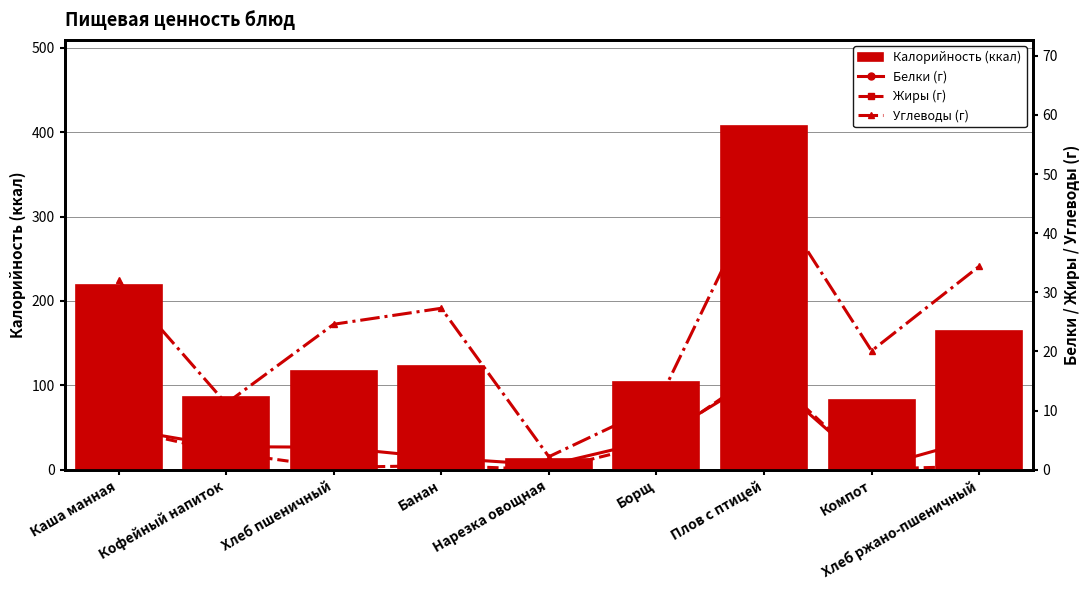

Reading right to left, list all the values displayed in this chart.

Калорийность (ккал): 164.1	82.4	407.6	103.9	12.4	122.9	117.2	86.0	219.0
Белки (г): 5.3	0.2	16.1	5.1	0.8	2.0	3.8	3.9	7.0
Жиры (г): 0.6	0.1	17.0	4.5	0.0	0.7	0.4	2.9	7.0
Углеводы (г): 34.4	20.1	48.5	10.8	2.2	27.3	24.6	11.2	32.0